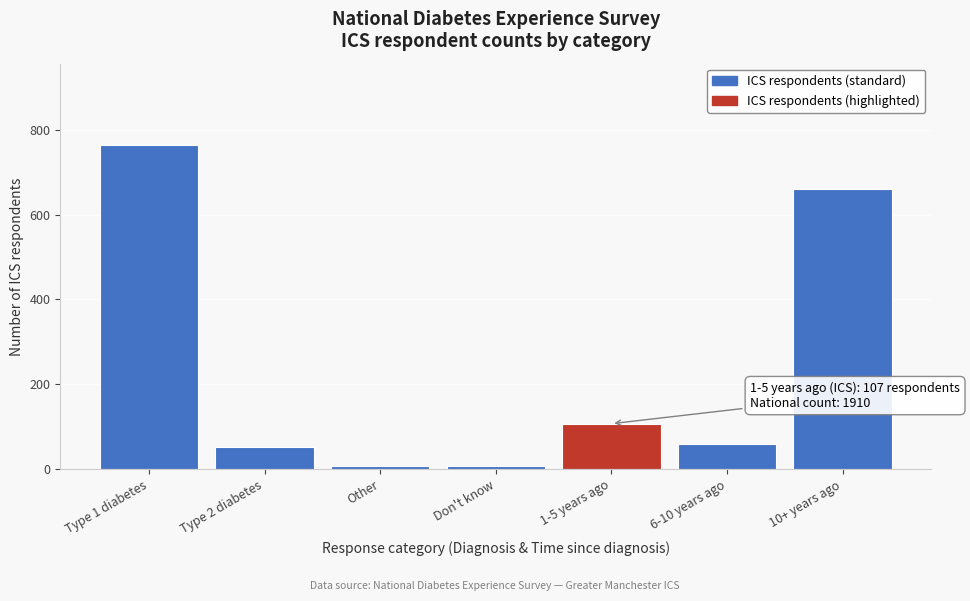

Reading left to right, list all the values displayed in this chart.

Type 1 diabetes=765	Type 2 diabetes=53	Other=7	Don't know=7	1-5 years ago=107	6-10 years ago=58	10+ years ago=661